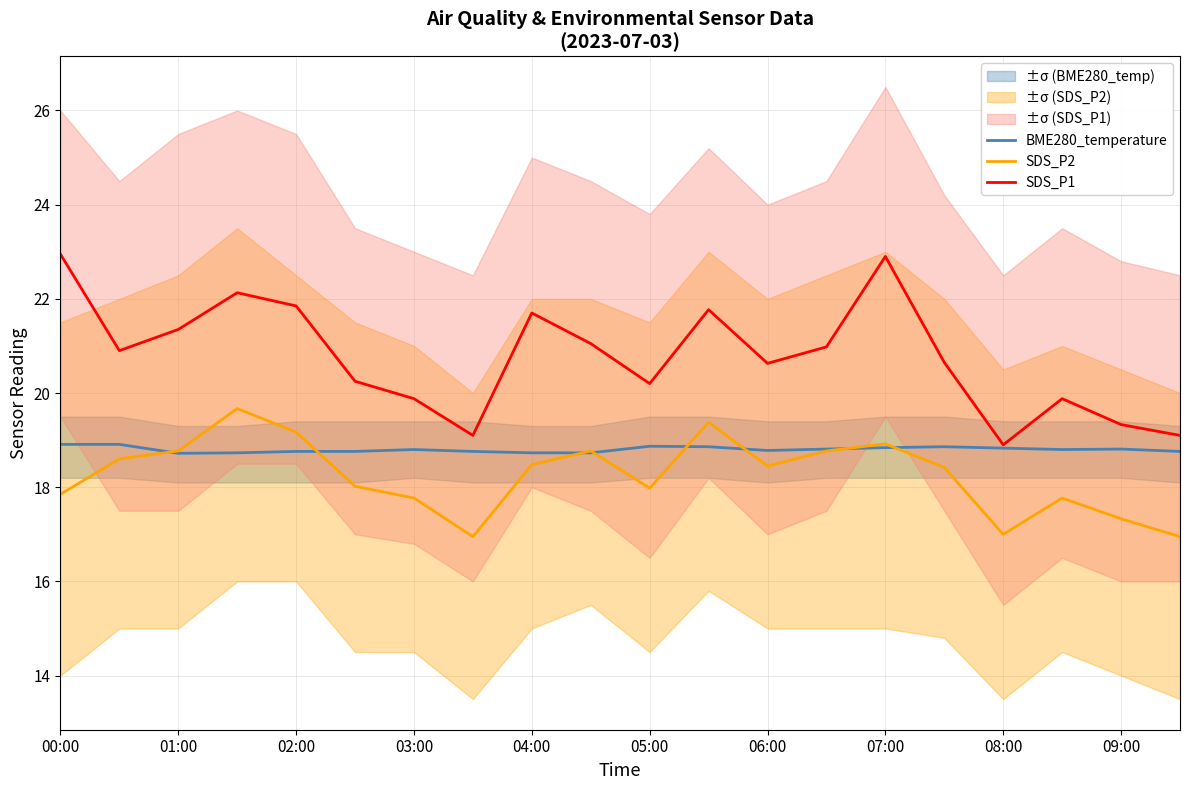

Does the chart have visible grid lines?

Yes